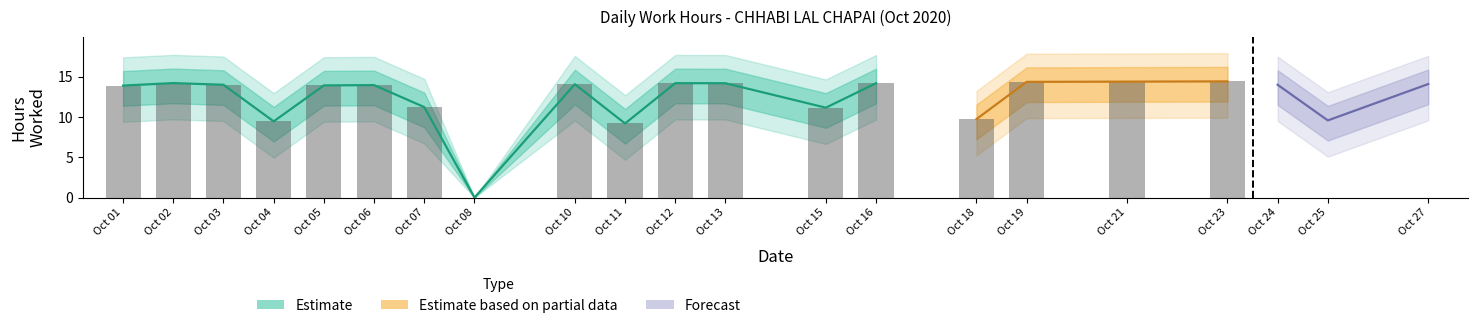

List the labels in order of value, smallest first.

8, 11, 4, 25, 18, 15, 7, 1, 5, 6, 3, 24, 10, 27, 13, 16, 12, 2, 19, 21, 23